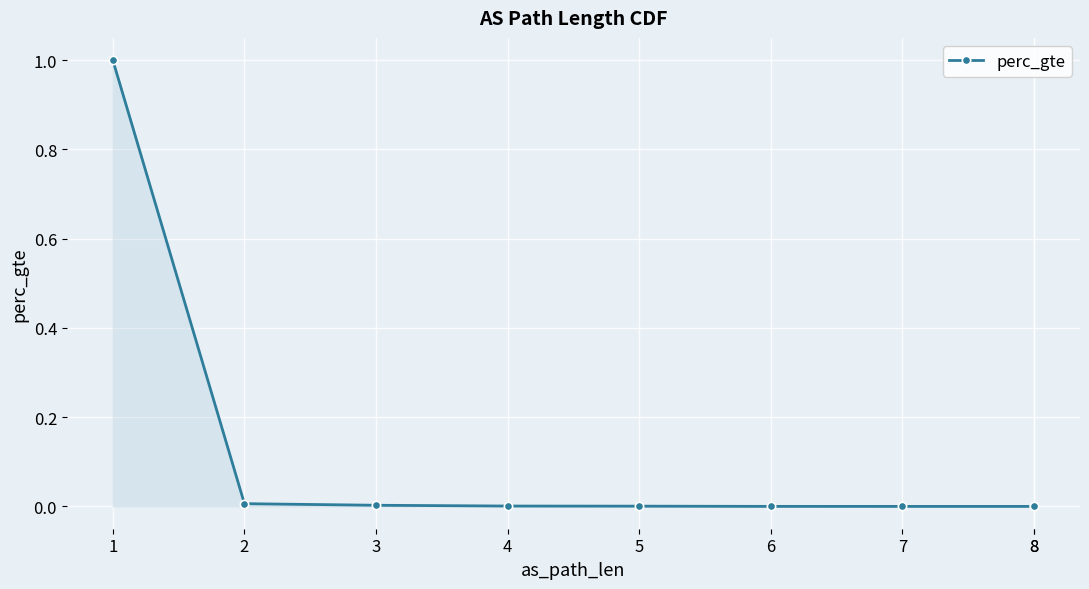

Which category has the highest value across all series?

1